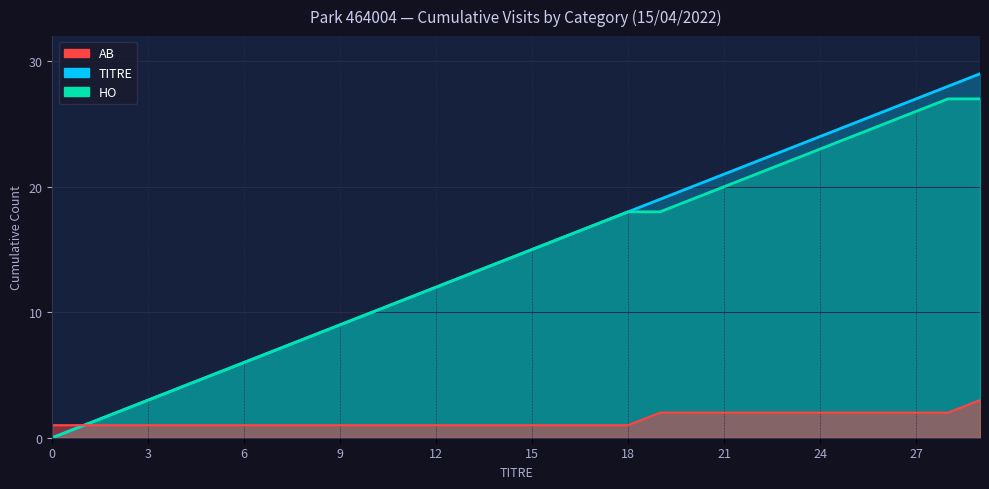

How many data points does each series have?

30